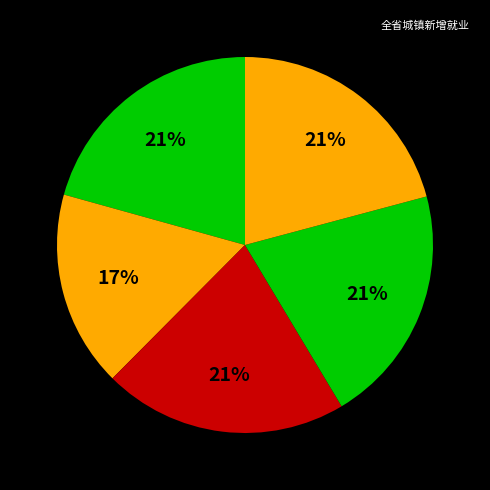

What is the largest slice in the pie chart?

2021